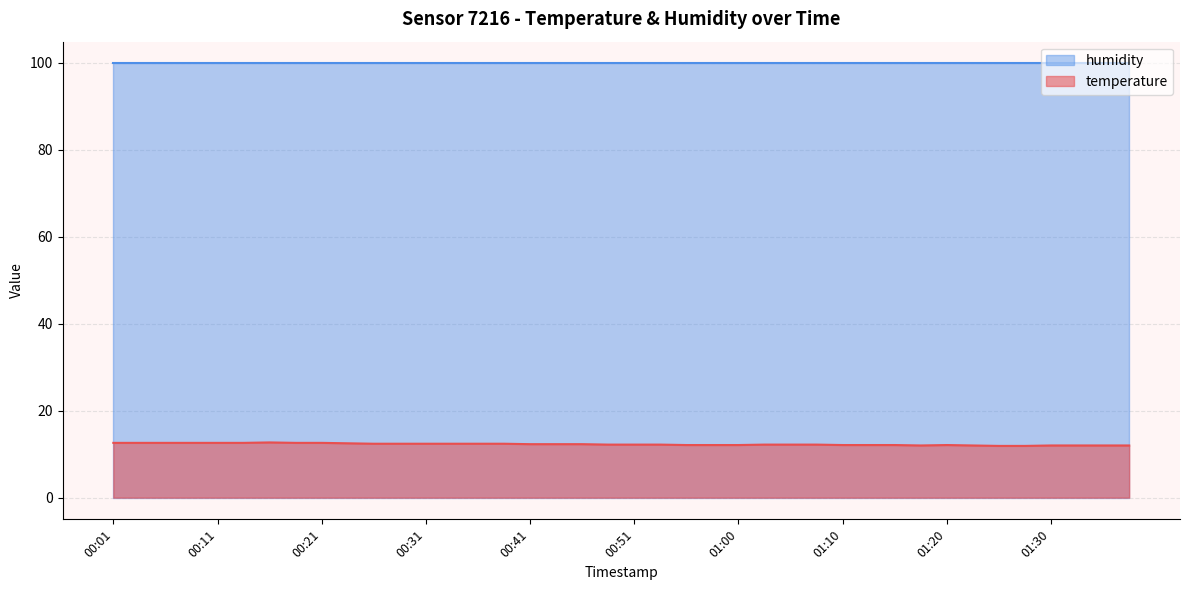

True or false: temperature and humidity cross at least once.

False